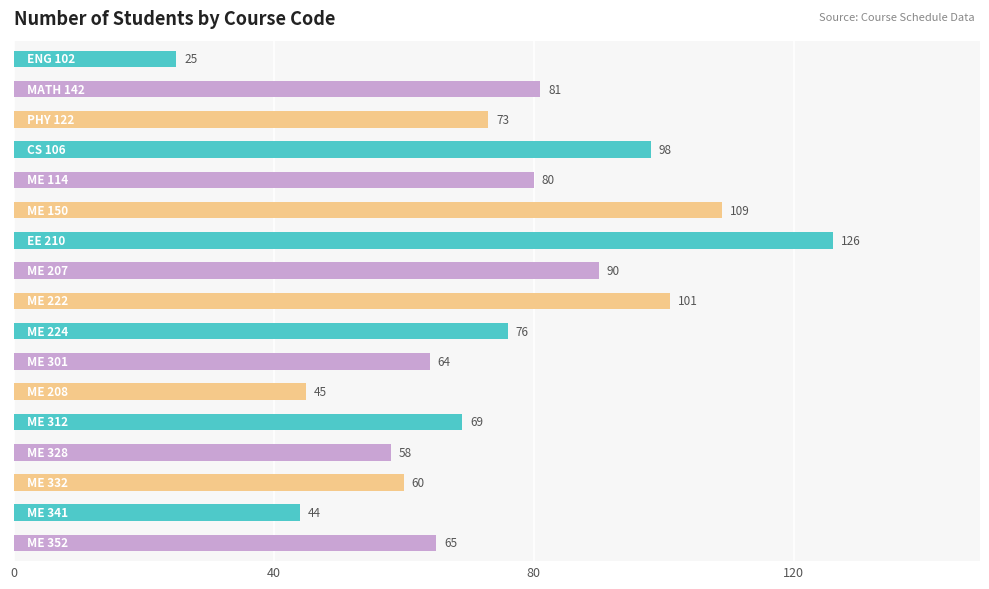

Reading top to bottom, list all the values displayed in this chart.

25	81	73	98	80	109	126	90	101	76	64	45	69	58	60	44	65